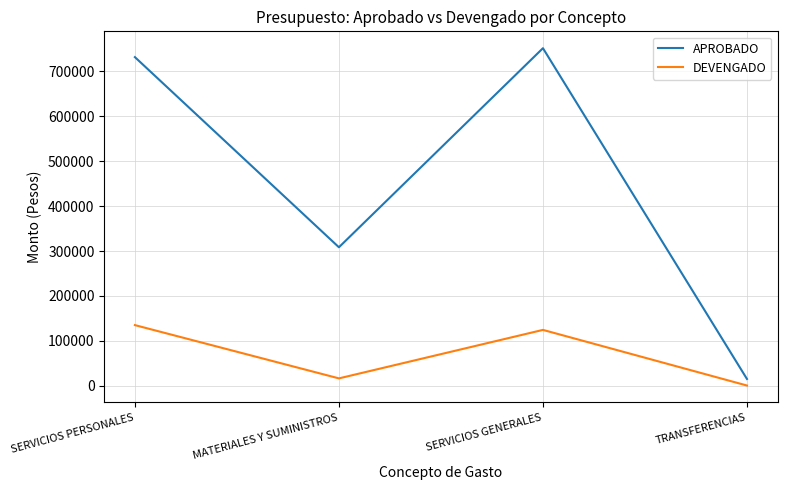

Read the APROBADO value at SERVICIOS GENERALES.

751870.7